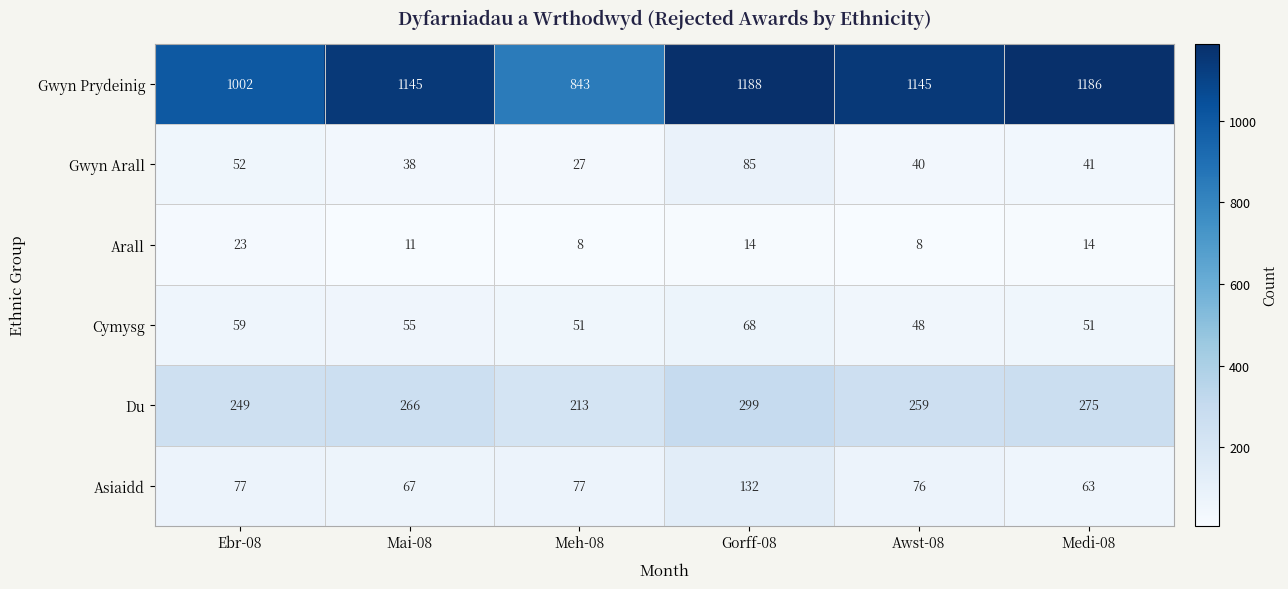

How many series are shown in this chart?

6